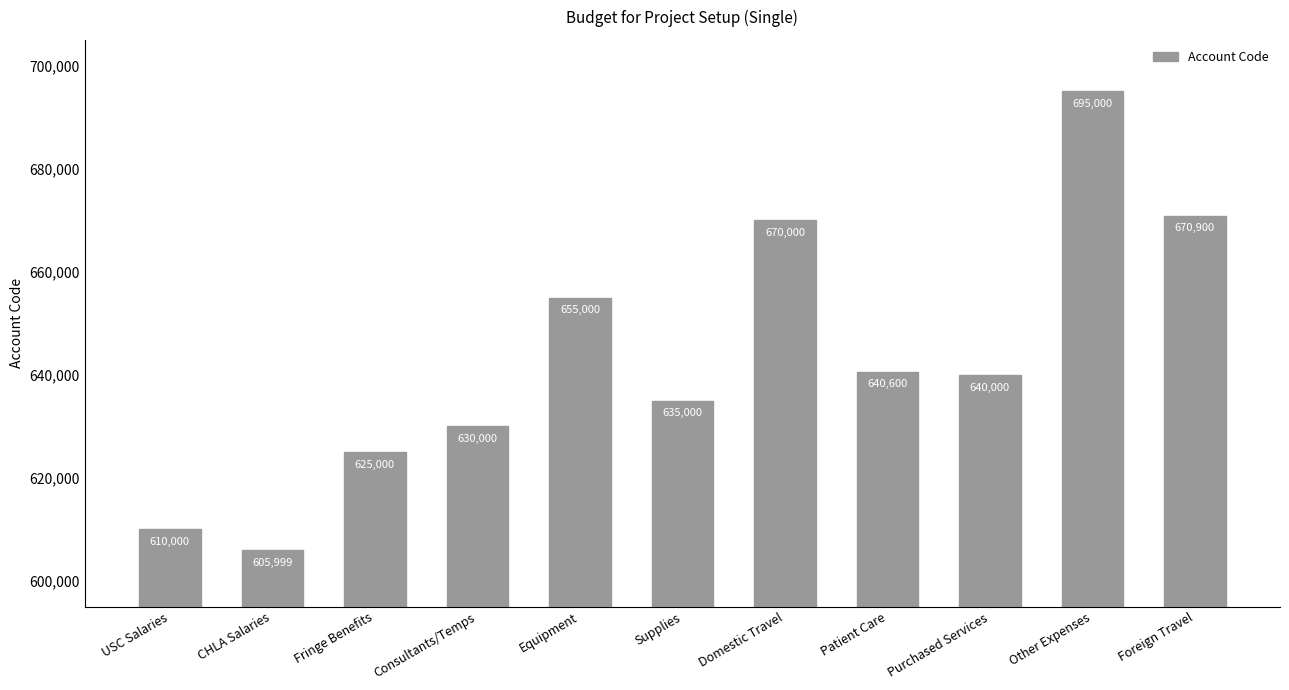

What is the value of the 6th bar from the left?

635000